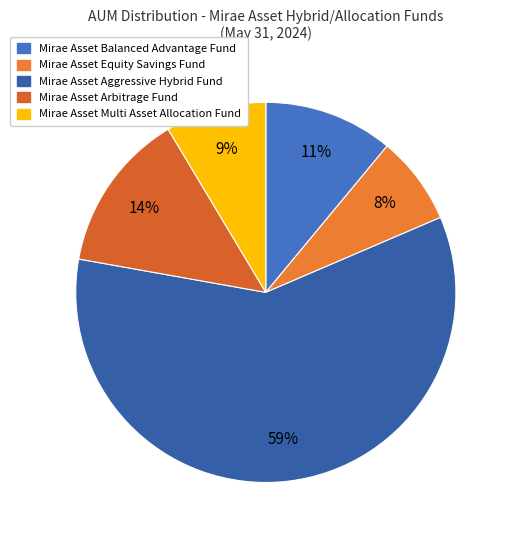

Which category has the smallest portion of the pie?

Mirae Asset Equity Savings Fund